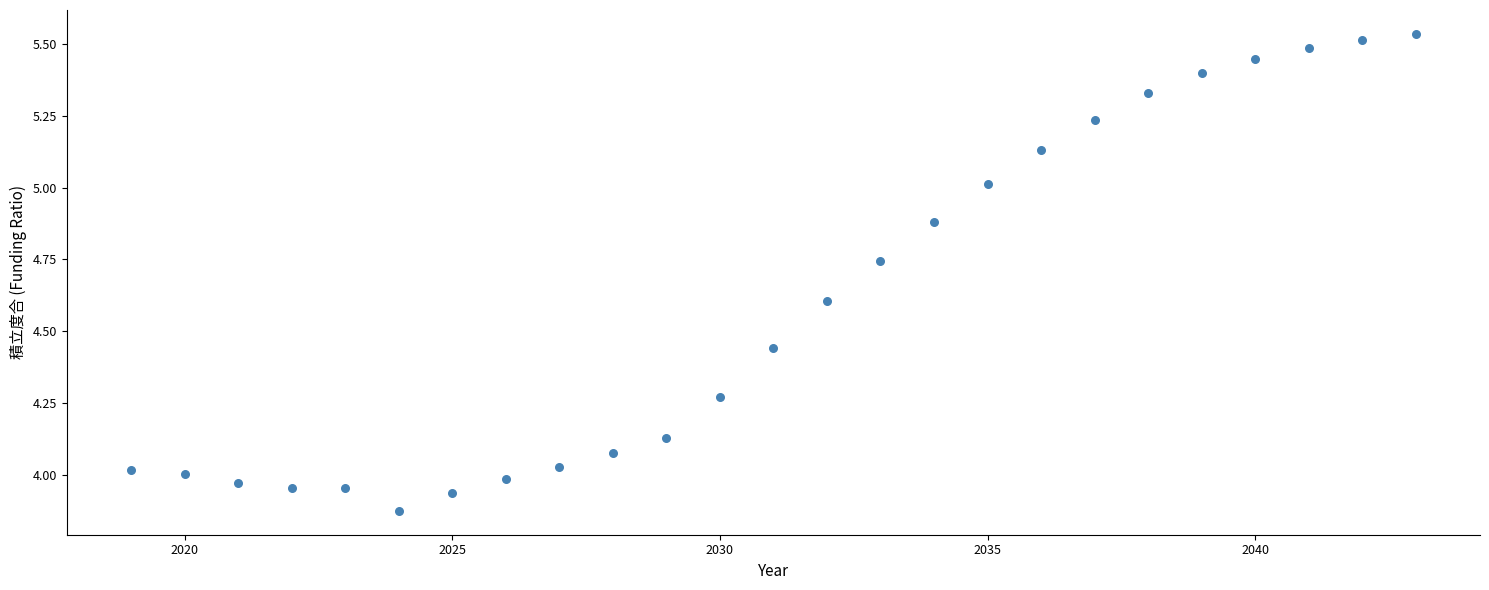

What is the range of Y values (max minus min)?

1.7